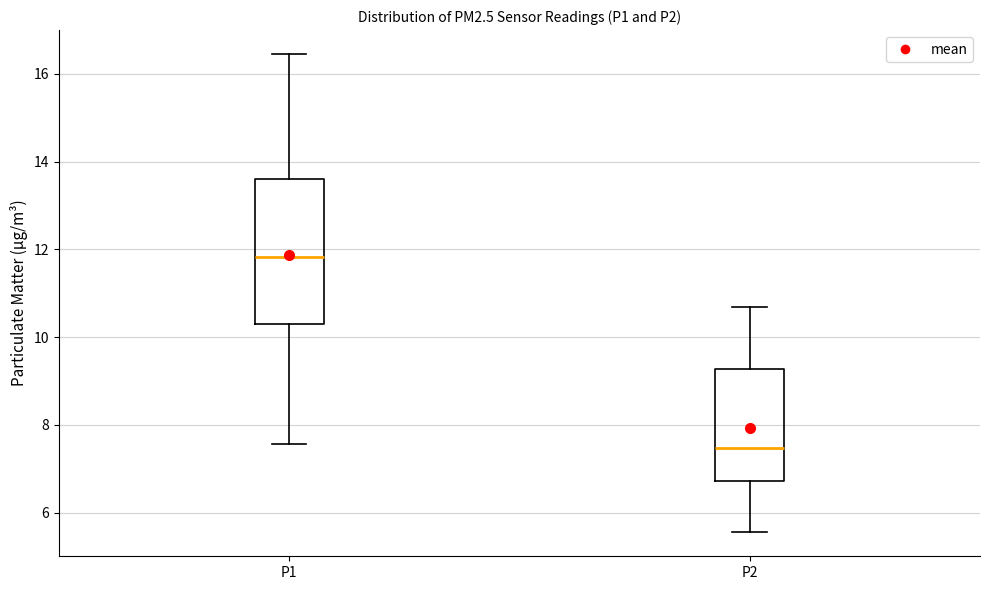

Reading left to right, read every box against the y-axis: the position of its median line, the range the box covers, and the ends of its whiskers. The values are not printed on the chart, so give them approximately, as read against the axis.

P1: median 11.8, box 10.4 to 13.6, whiskers 7.6 to 16.4
P2: median 7.4, box 6.8 to 9.2, whiskers 5.6 to 10.6